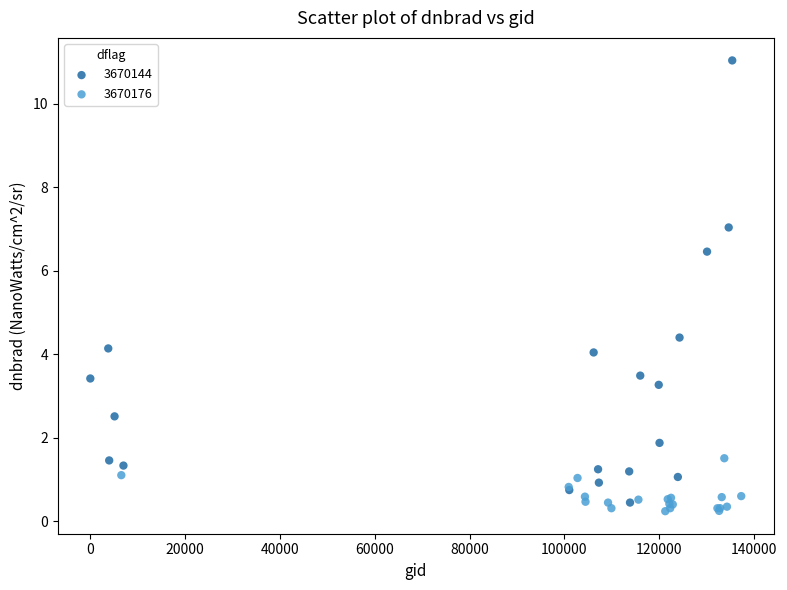

Which series has the largest Y range (max minus min)?

3670144